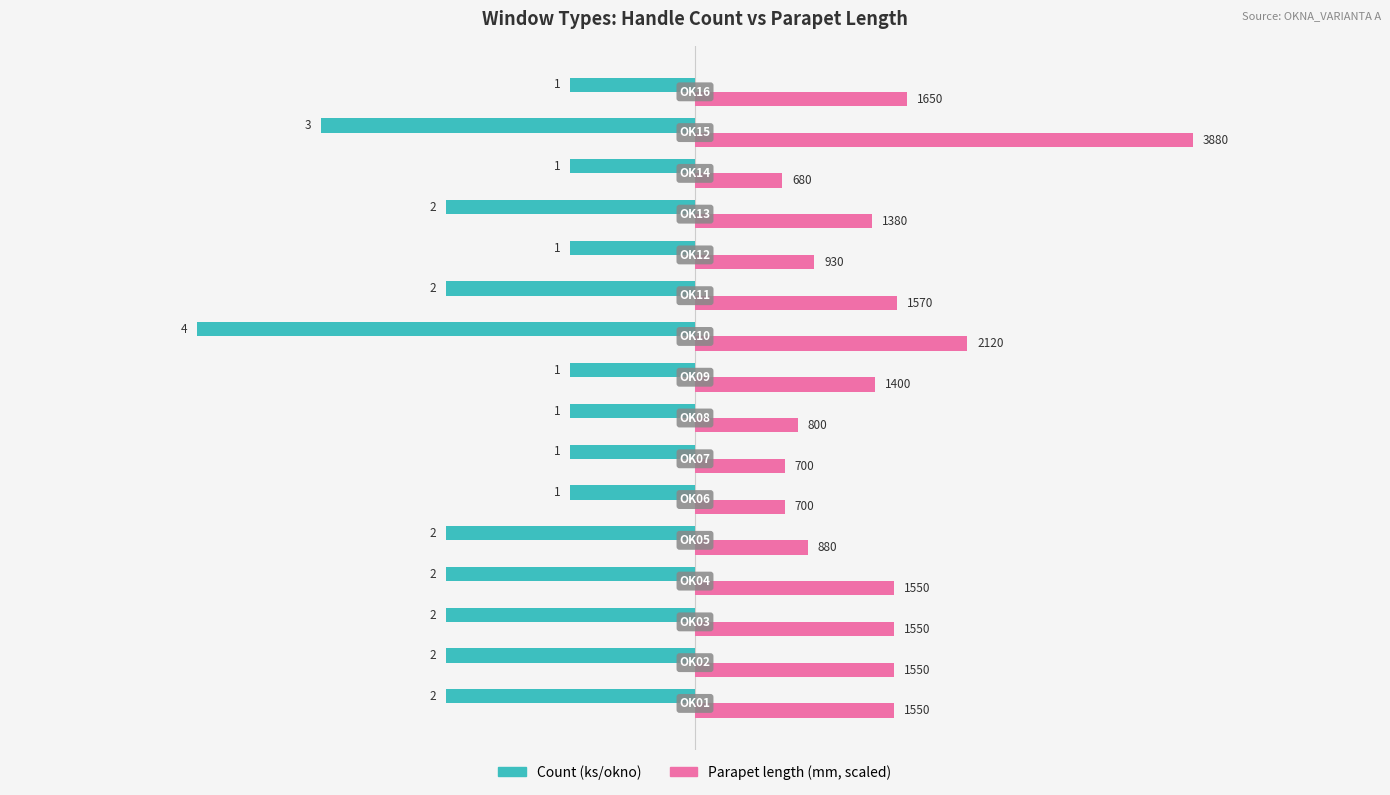

The Count (ks/okno) series shows -3.5 at 12. True or false?

False